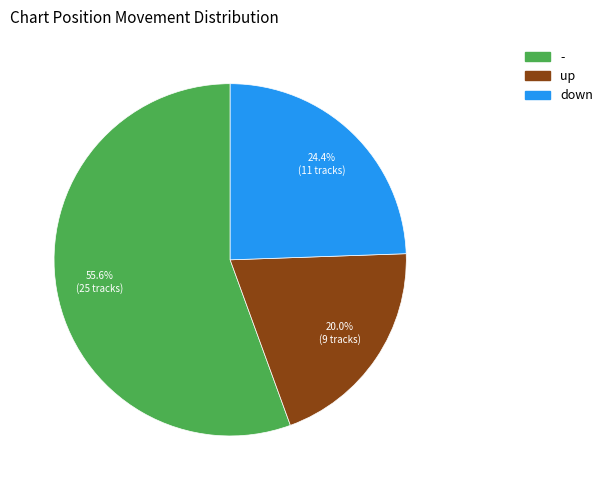

To the nearest percent, what percentage of the pie is up?

20%